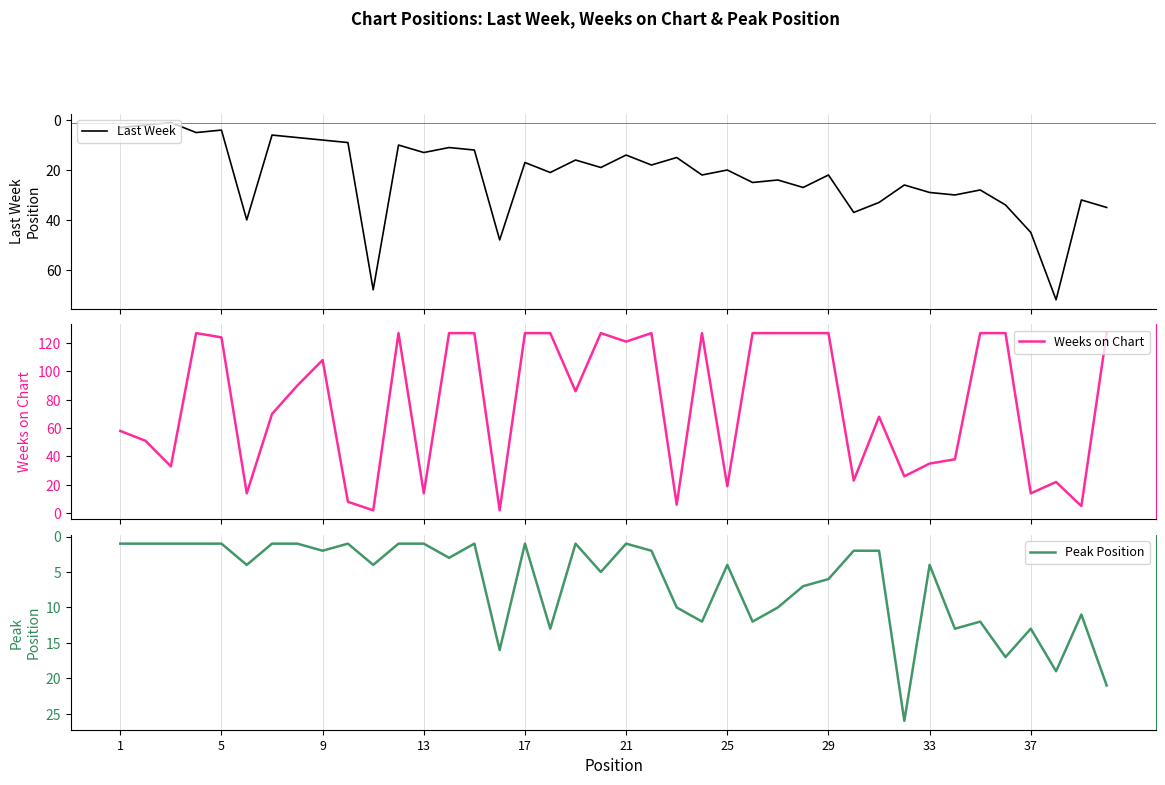

The Peak Position series shows 1 at 17. True or false?

True